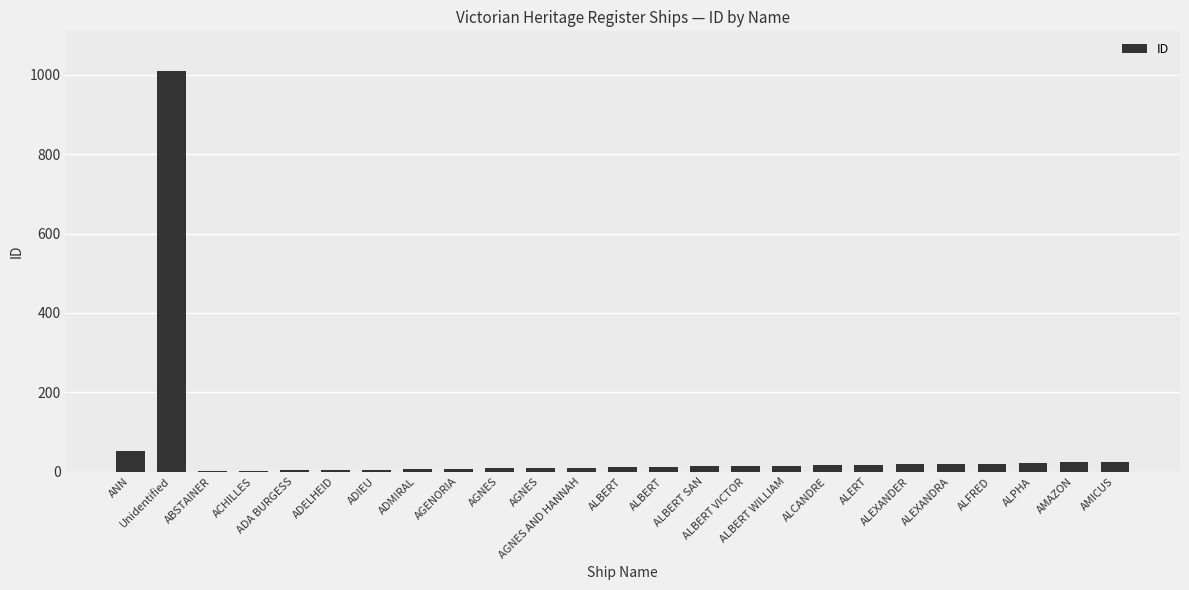

Which label corresponds to the largest value in the chart?

Unidentified